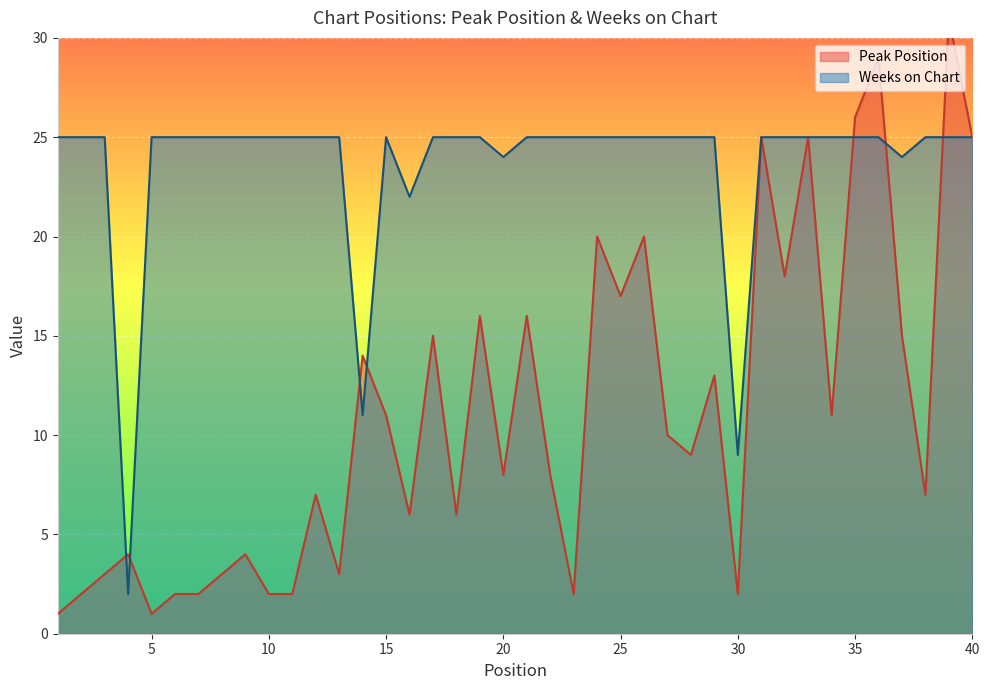

What is the minimum value shown in the chart?

1